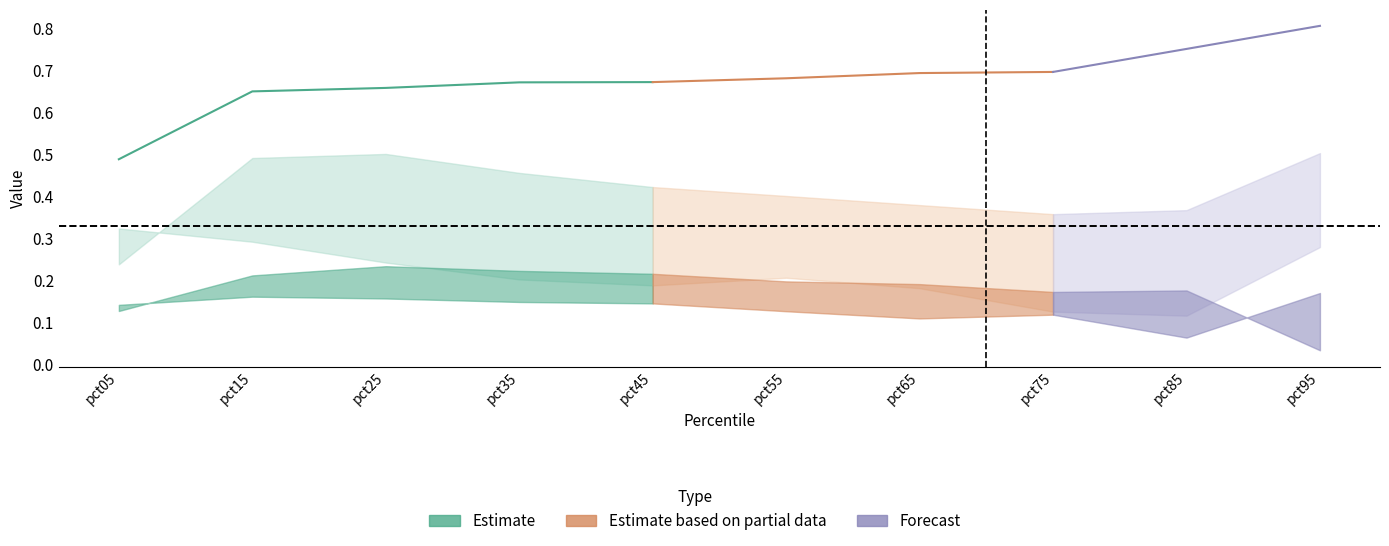

At how many categories does at least one series exceed 0?

10